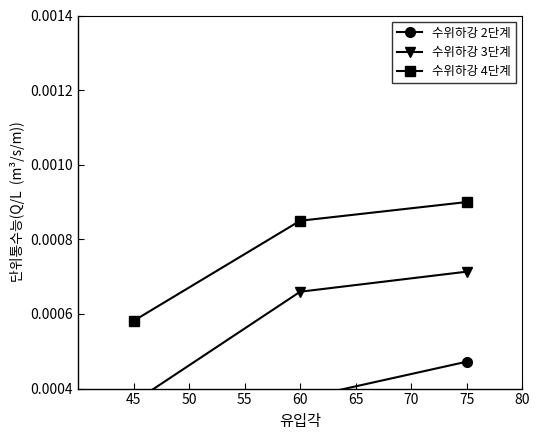

How many lines are shown in the chart?

3